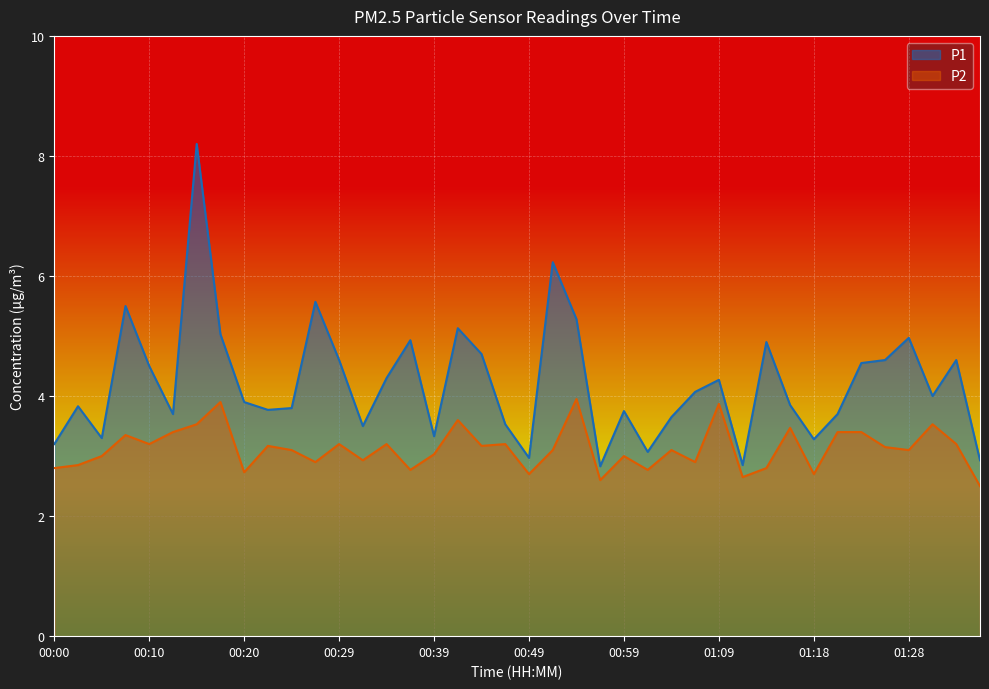

How many lines are shown in the chart?

2